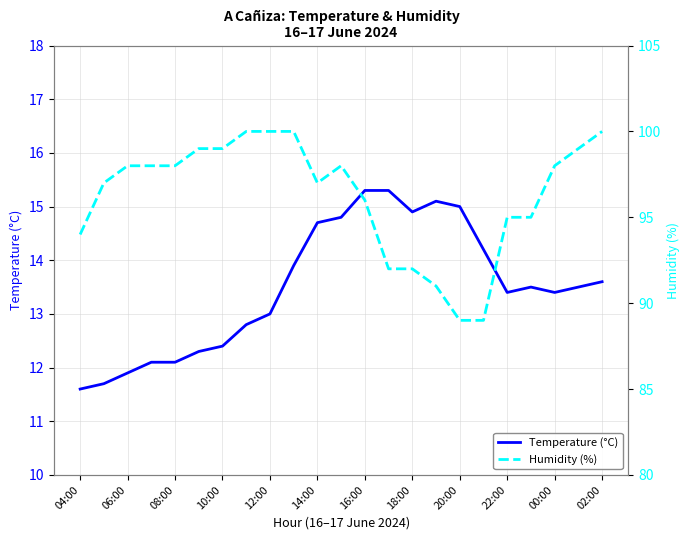

True or false: Temperature (°C) has a value of 9.3 at 00:00.

False